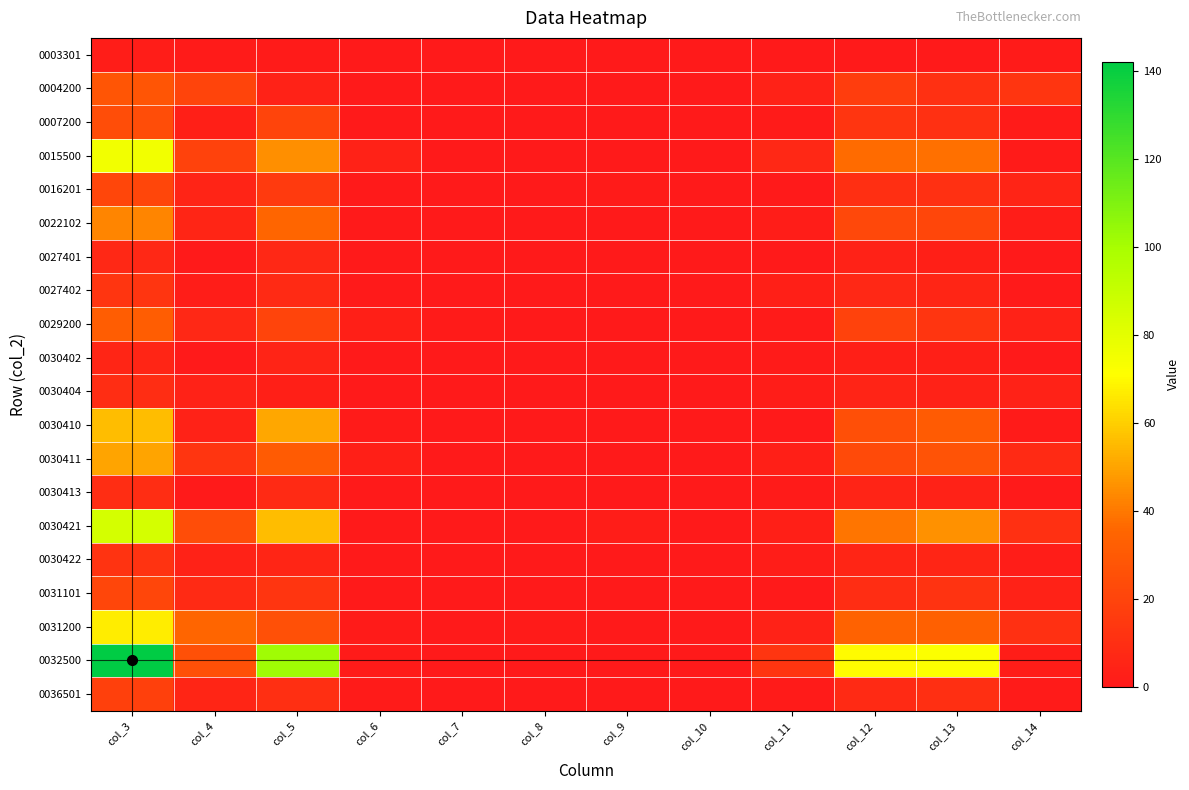

Which category has the lowest value across all series?

col_6